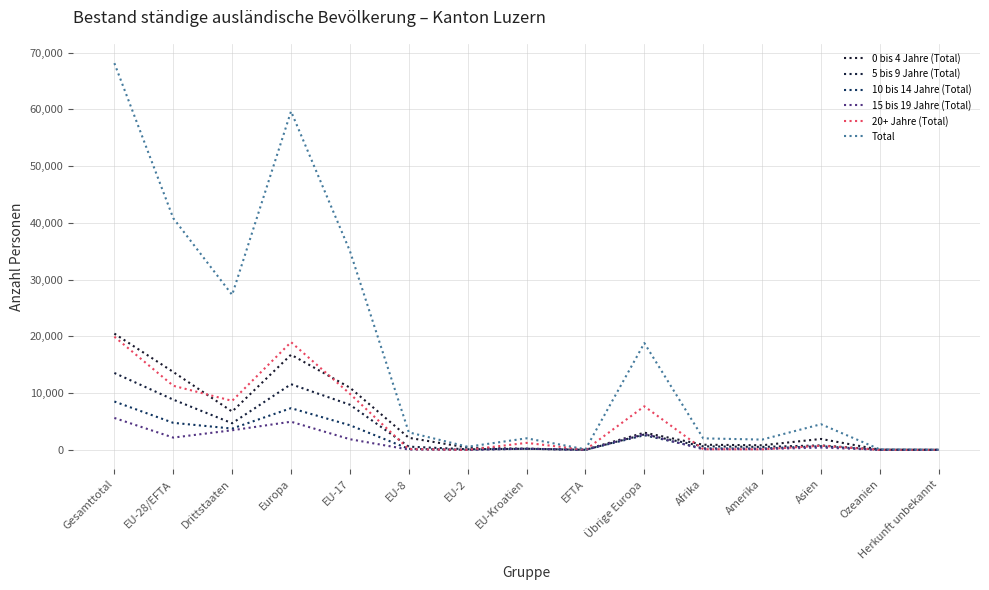

Between EFTA and Asien, which series saw the biggest shift?

Total